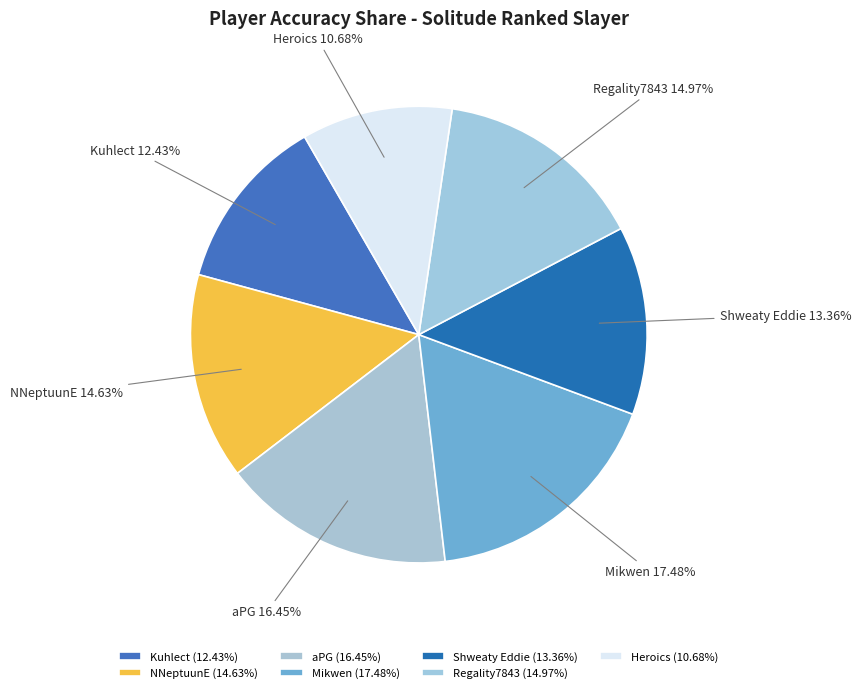

To the nearest percent, what is the difference between the Heroics and NNeptuunE slice percentages?

4%